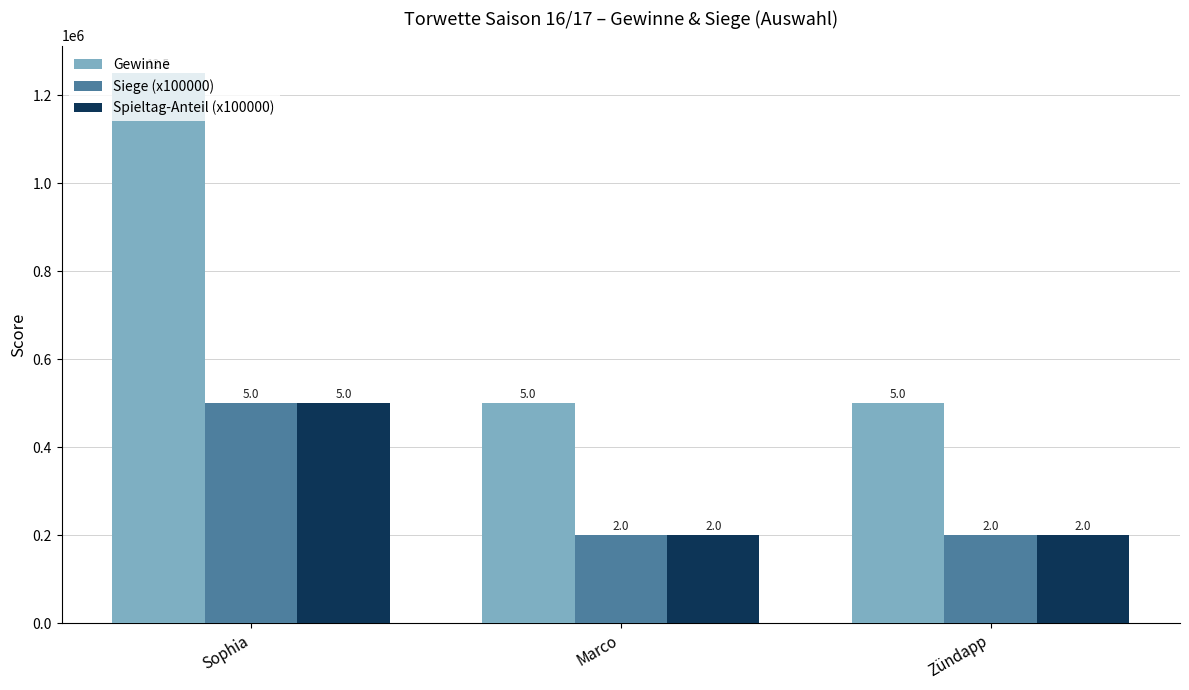

Are the bars grouped side by side (vs. stacked)?

Yes